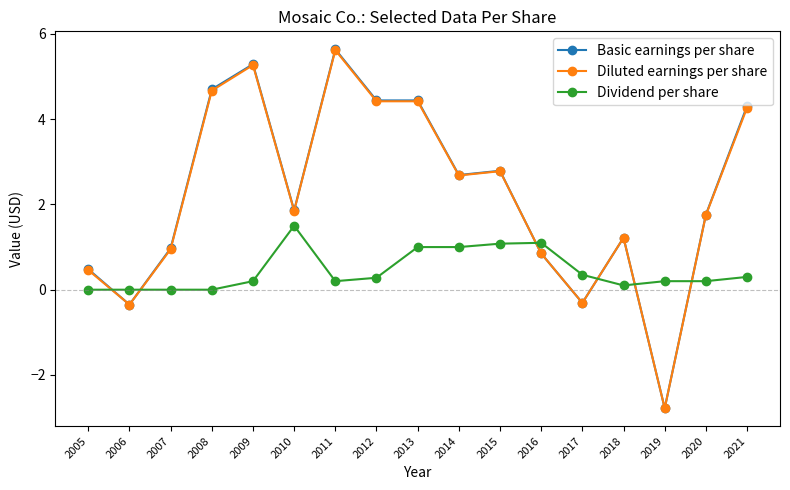

At which label is Diluted earnings per share closest to 1?

2007